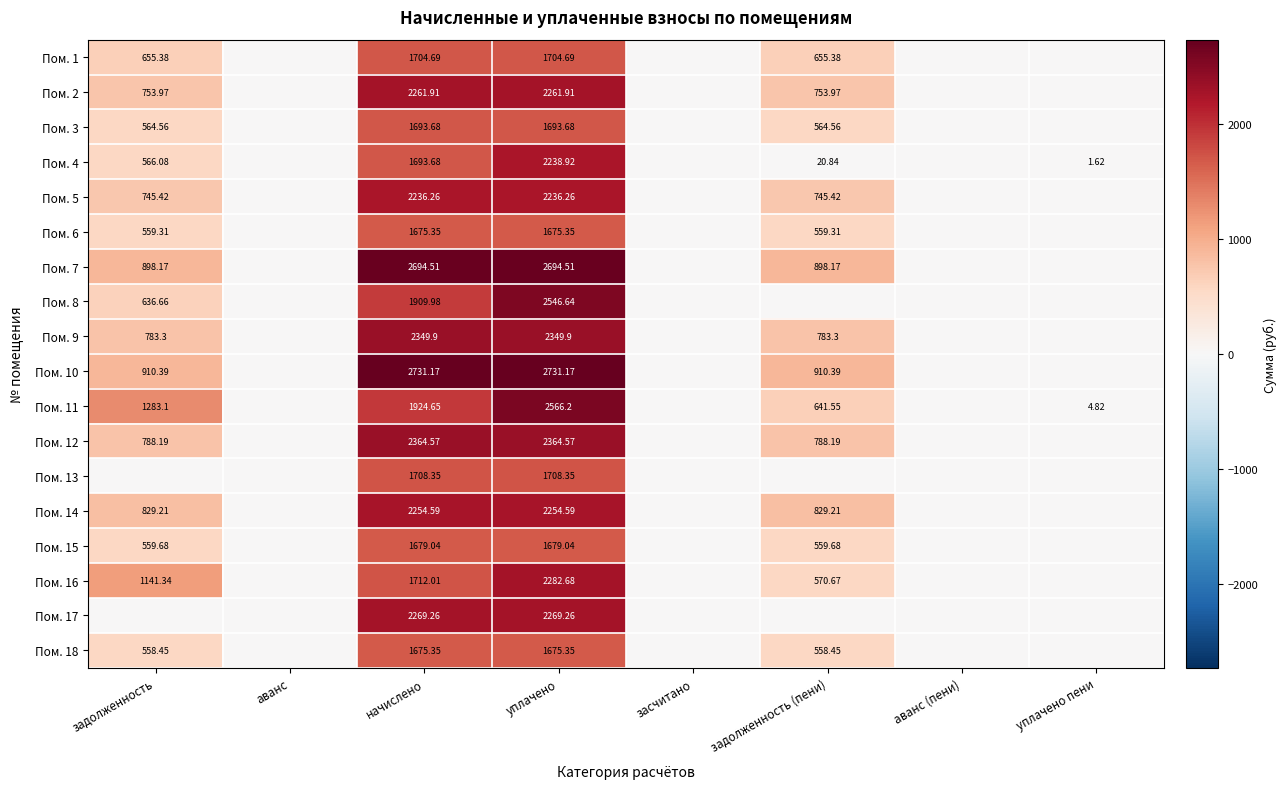

Which category has the lowest value across all series?

аванс